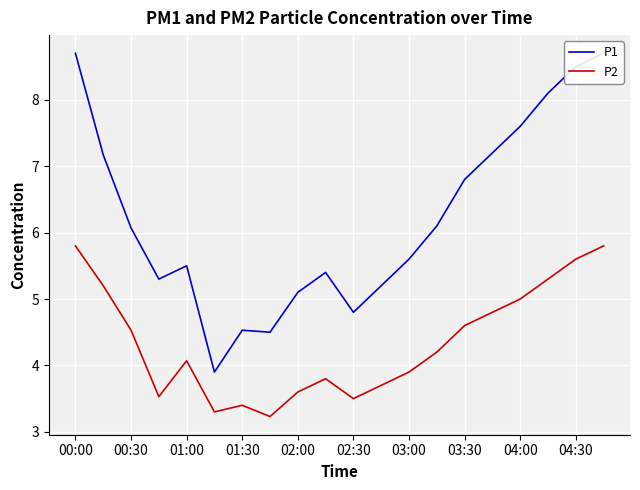

Reading left to right, what are all the values shown in this chart?

P1: 8.7	7.2	6.1	5.3	5.5	3.9	4.5	4.5	5.1	5.4	4.8	5.2	5.6	6.1	6.8	7.2	7.6	8.1	8.5	8.7
P2: 5.8	5.2	4.5	3.5	4.1	3.3	3.4	3.2	3.6	3.8	3.5	3.7	3.9	4.2	4.6	4.8	5.0	5.3	5.6	5.8